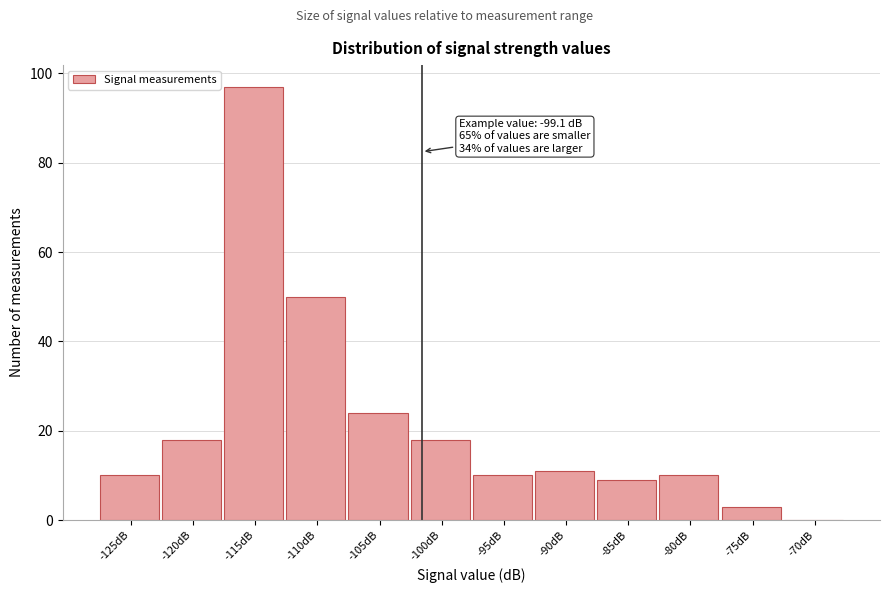

Reading right to left, list all the values displayed in this chart.

-70dB=0	-75dB=3	-80dB=10	-85dB=9	-90dB=11	-95dB=10	-100dB=18	-105dB=24	-110dB=50	-115dB=97	-120dB=18	-125dB=10